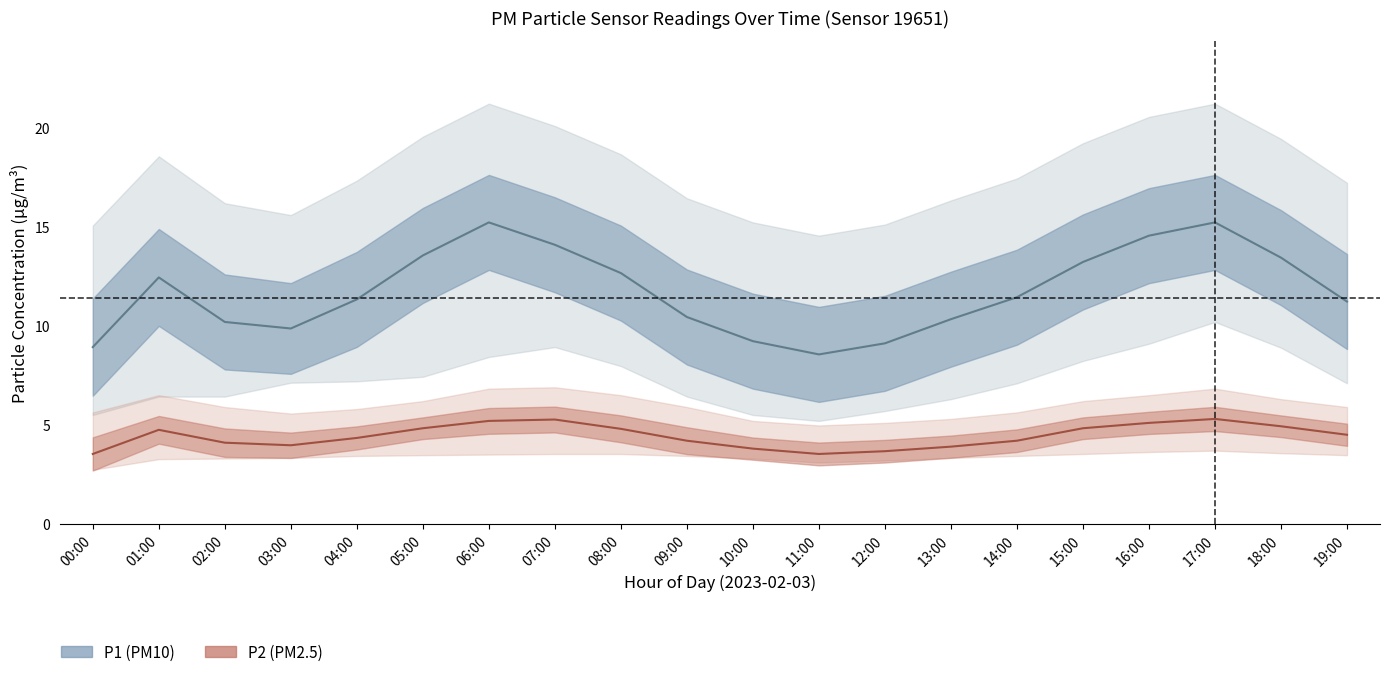

In P1 center, how many points are higher than both neighbors (excluding endpoints)?

3